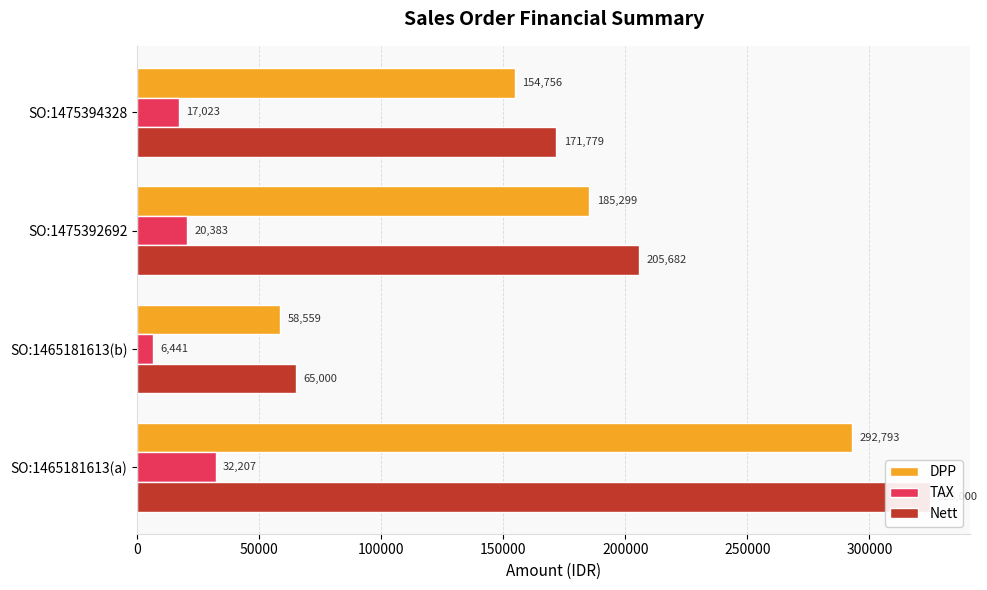

How many series are shown in this chart?

3